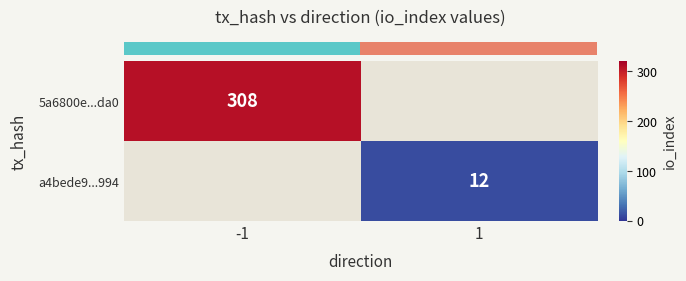

Where is row_0 nearest to the value 308?

-1